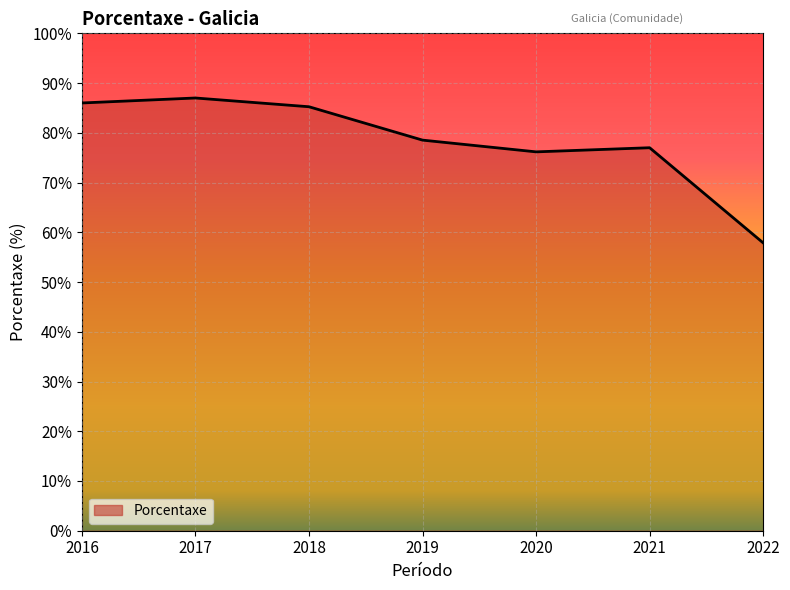

Is it true that the value at 2022 is 33.8?

False